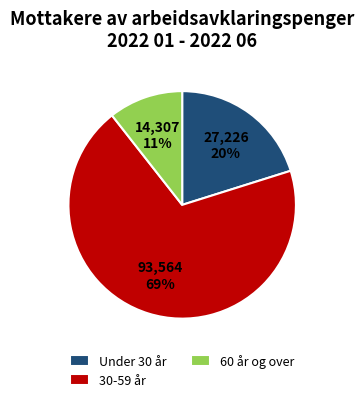

How many segments does this pie chart have?

3